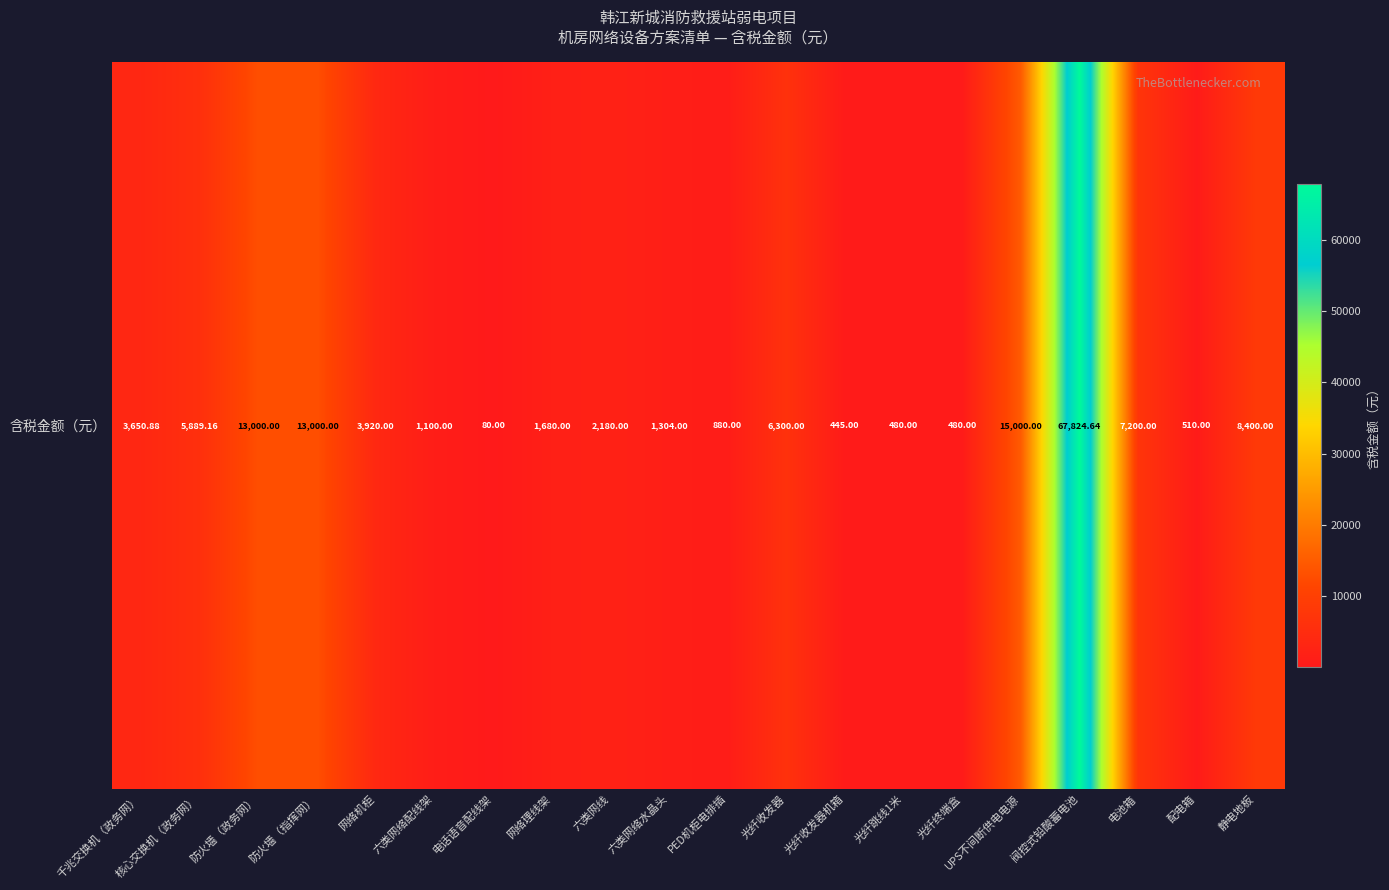

What is the difference between the values at 电池箱 and 光纤跳线1米?

6720.0